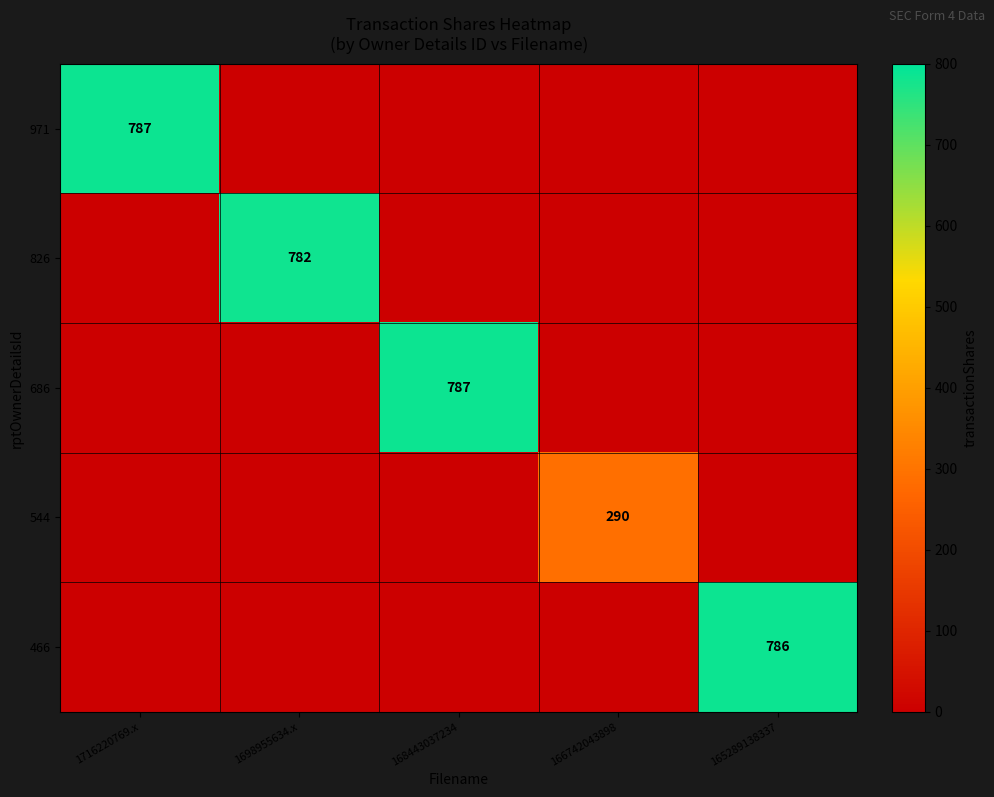

Is it true that 544 equals 401 at 166742043898?

False